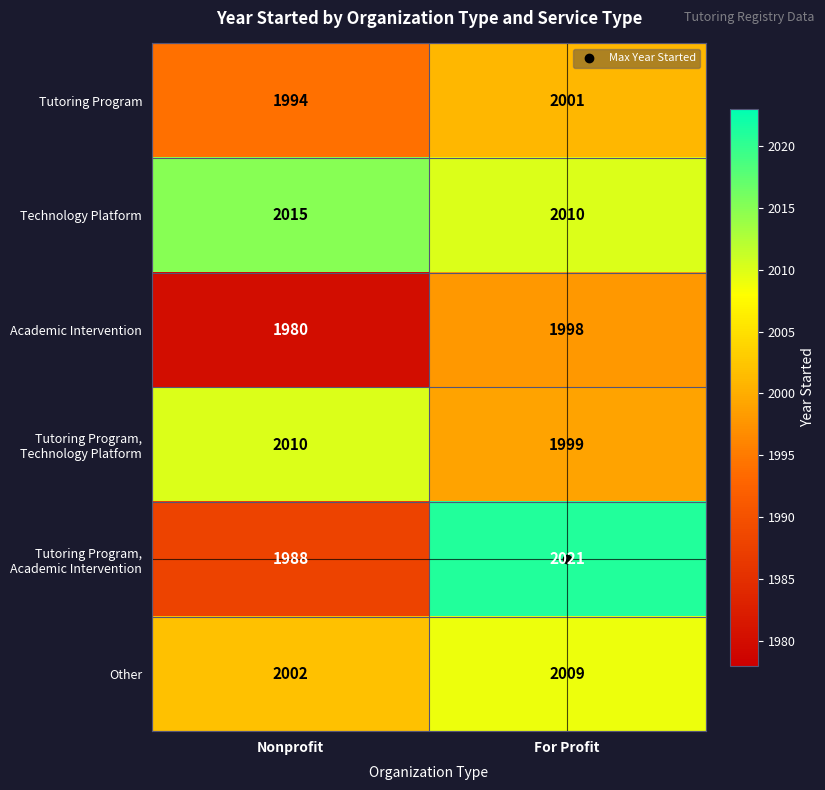

Read the Tutoring Program, Technology Platform value at For Profit, to the nearest 10.

2000